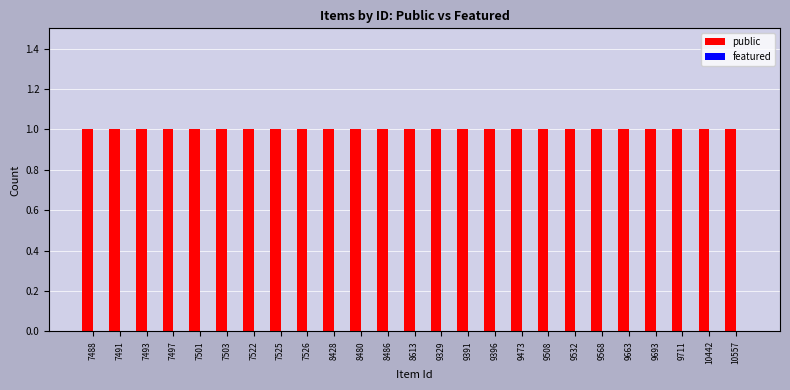

Rank the categories by public value from lowest to highest.

7488, 7491, 7493, 7497, 7501, 7503, 7522, 7525, 7526, 8428, 8480, 8486, 8613, 9329, 9391, 9396, 9473, 9508, 9532, 9568, 9663, 9693, 9711, 10442, 10557